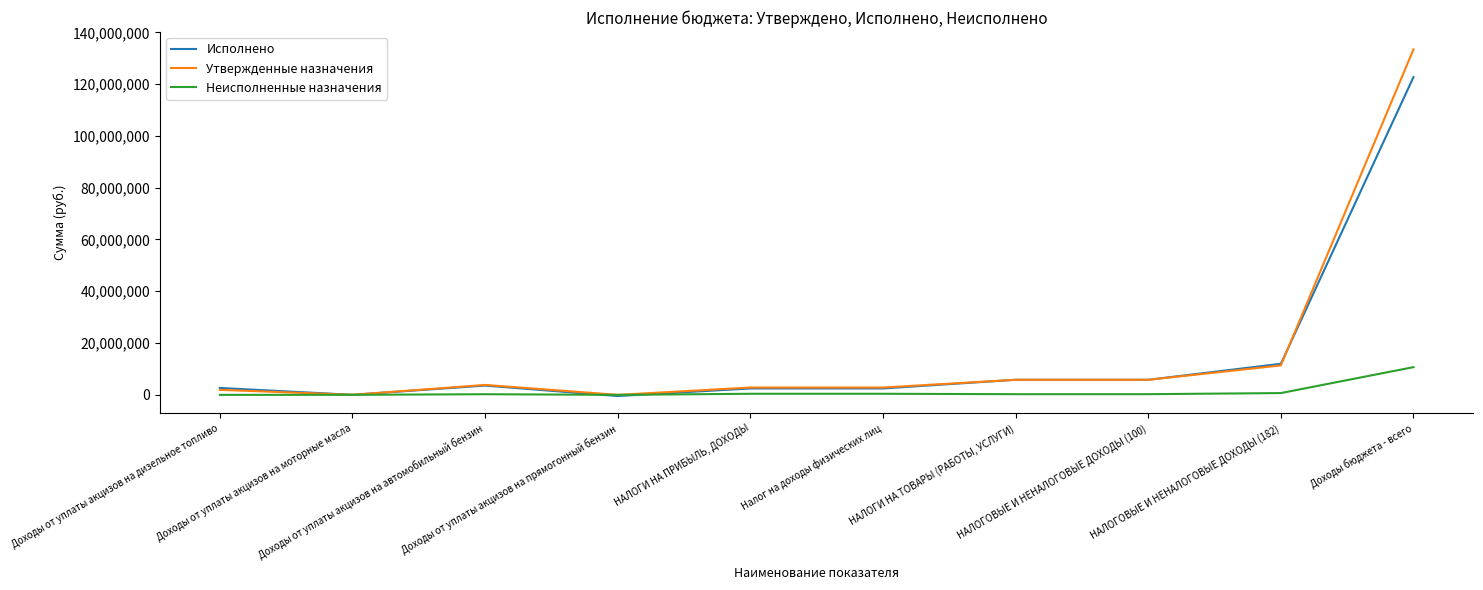

How many values in the Неисполненные назначения series are below 264520?

4